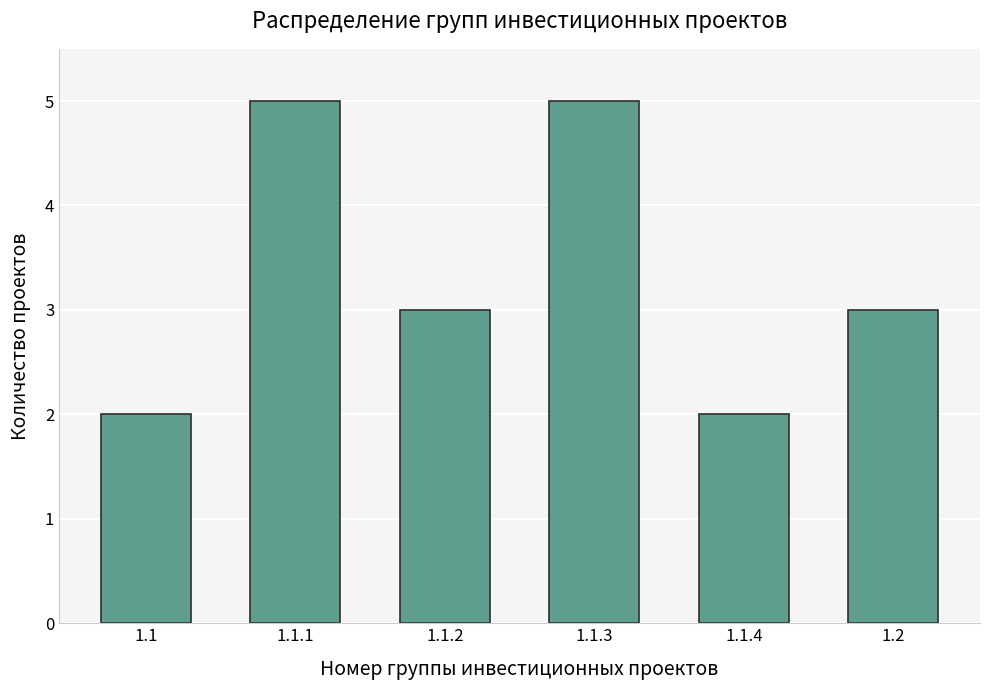

Reading left to right, list all the values displayed in this chart.

1.1=2	1.1.1=5	1.1.2=3	1.1.3=5	1.1.4=2	1.2=3